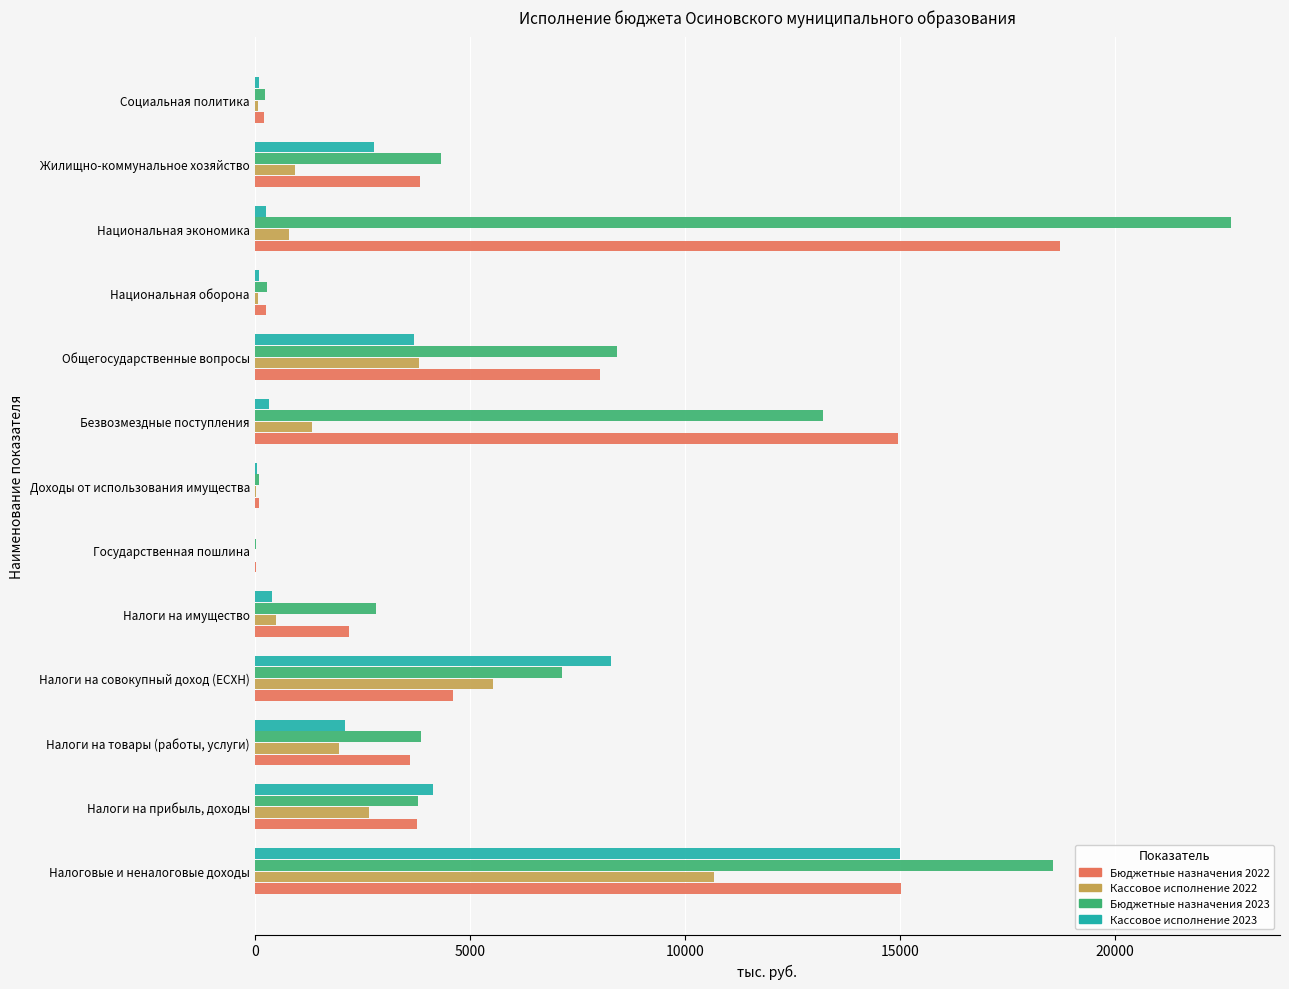

What are all the series names shown in the legend?

Бюджетные назначения 2022, Кассовое исполнение 2022, Бюджетные назначения 2023, Кассовое исполнение 2023